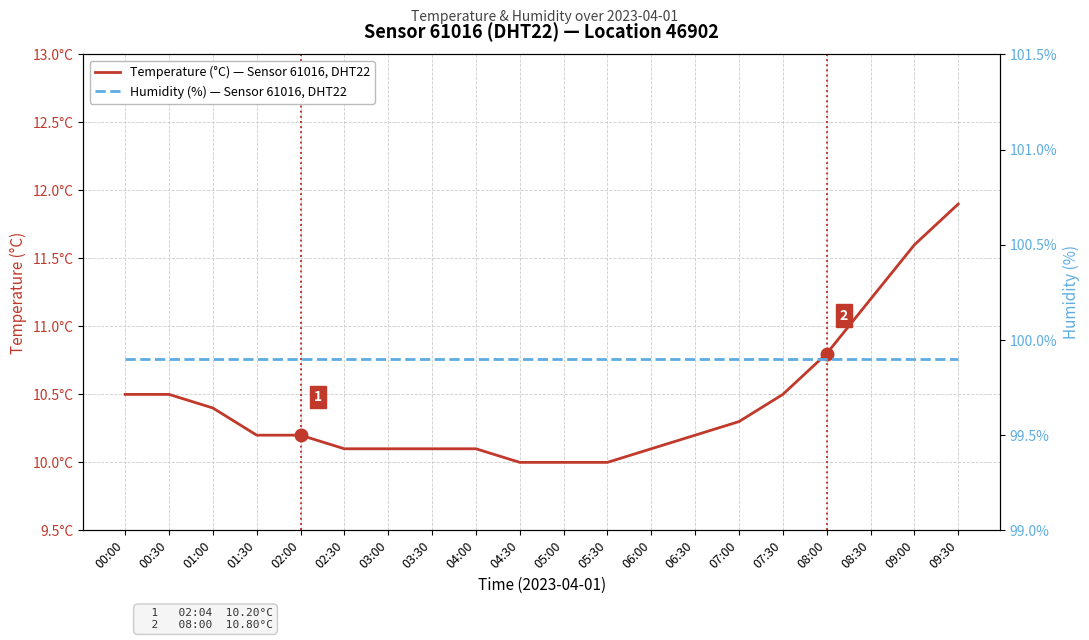

True or false: Humidity (%) — Sensor 61016, DHT22 and Temperature (°C) — Sensor 61016, DHT22 cross at least once.

False